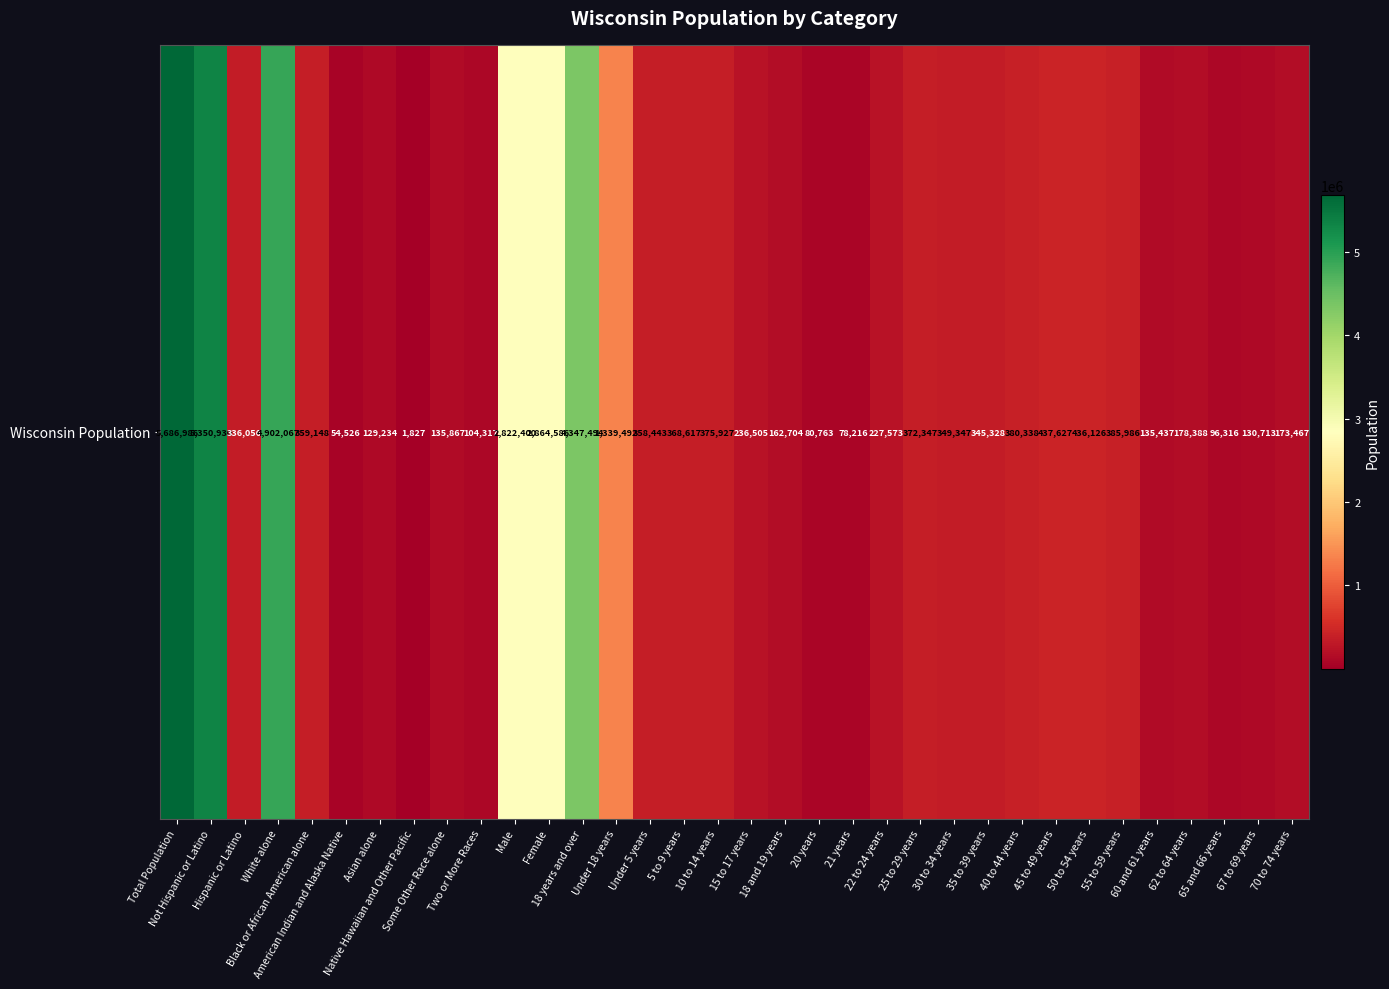

What value does the data have at 18 years and over?

4347494